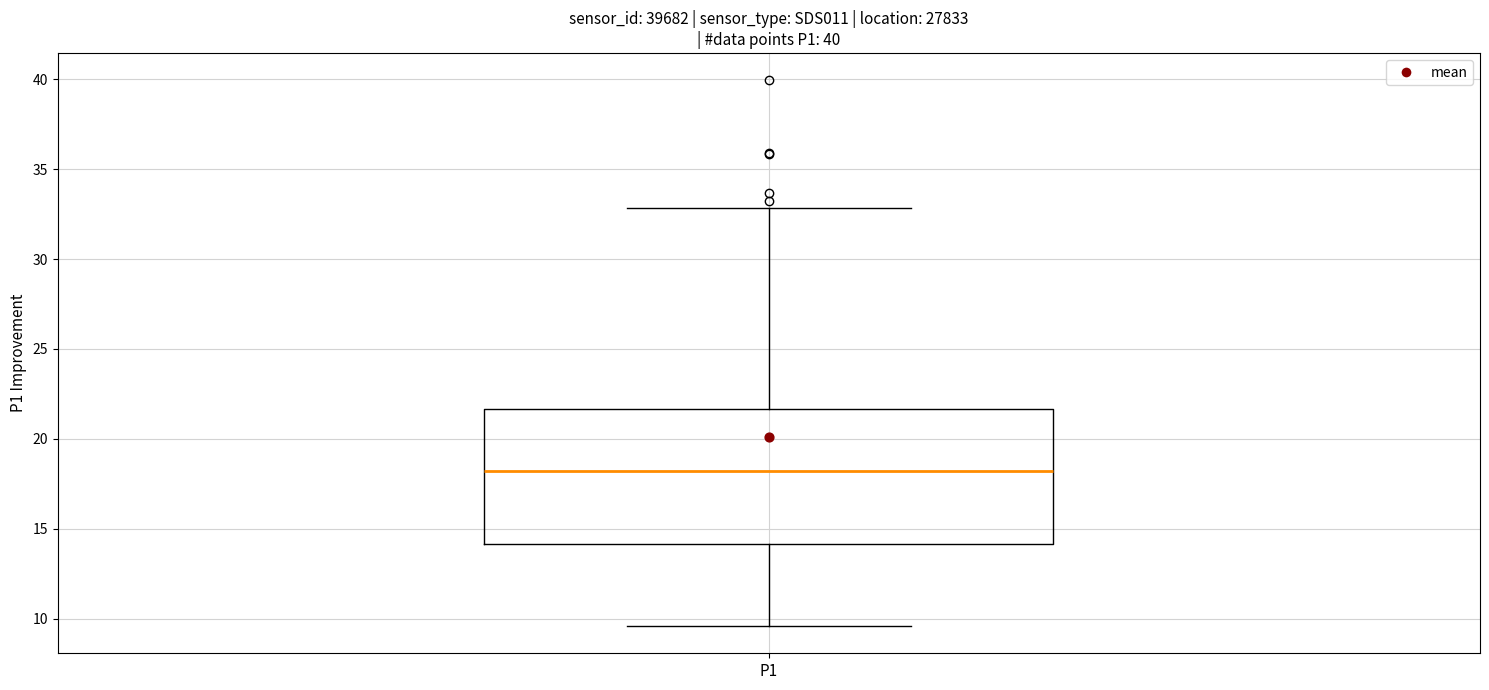

Read this box plot against the y-axis: the position of the median line, the range covered by the box, and the ends of both whiskers. The values are not printed on the chart, so give them approximately, as read against the axis.

median 18.0, box 14.0 to 21.5, whiskers 9.5 to 33.0